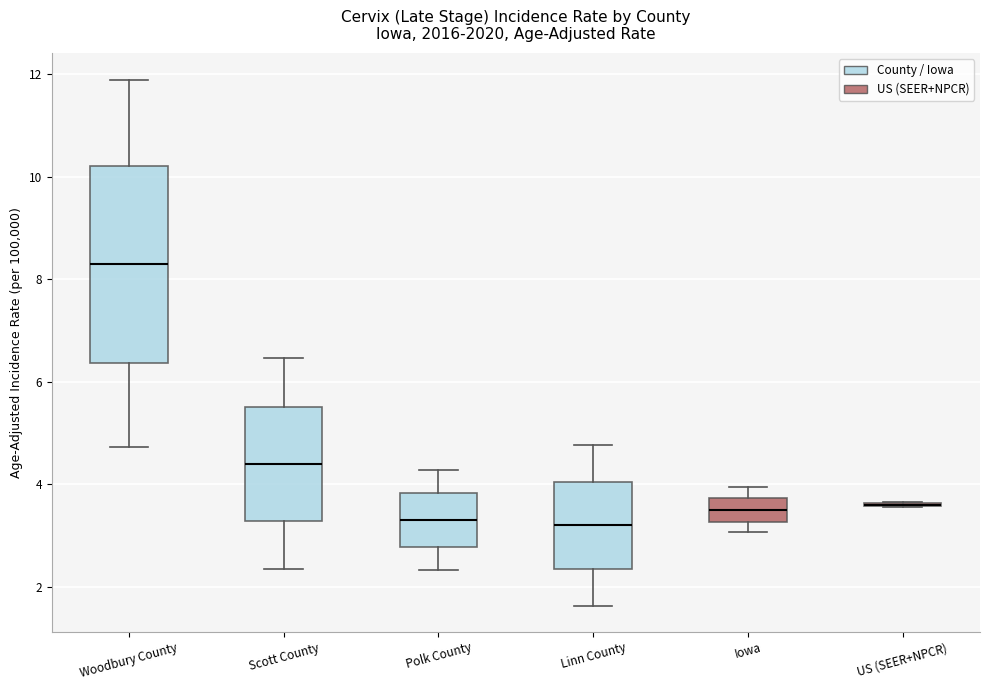

Comparing the boxes themselves (not the whiskers), which one is the tallest?

Woodbury County